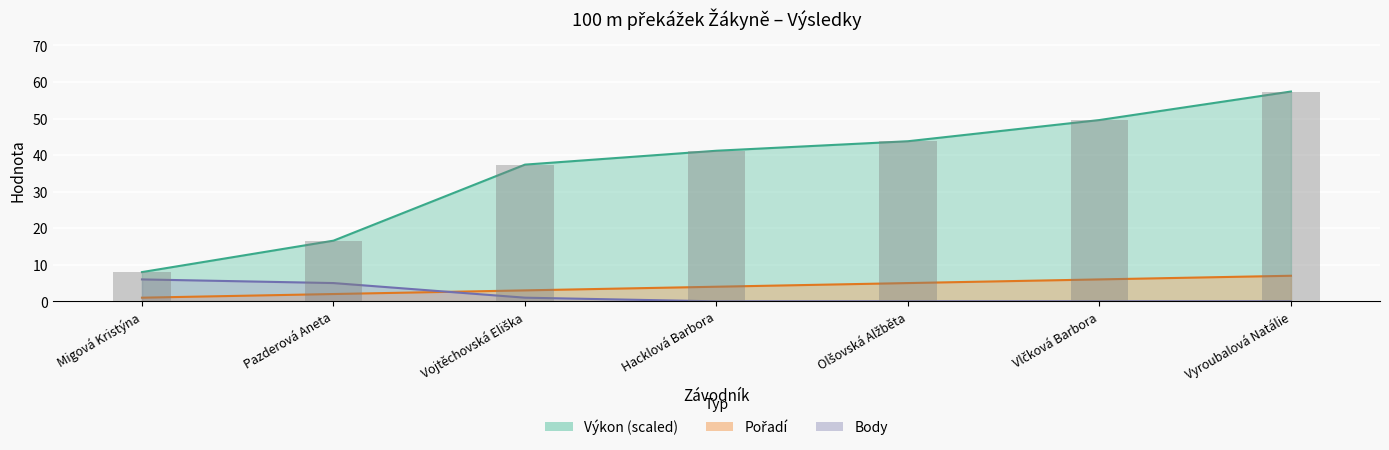

Which series has the widest spread of values?

Výkon